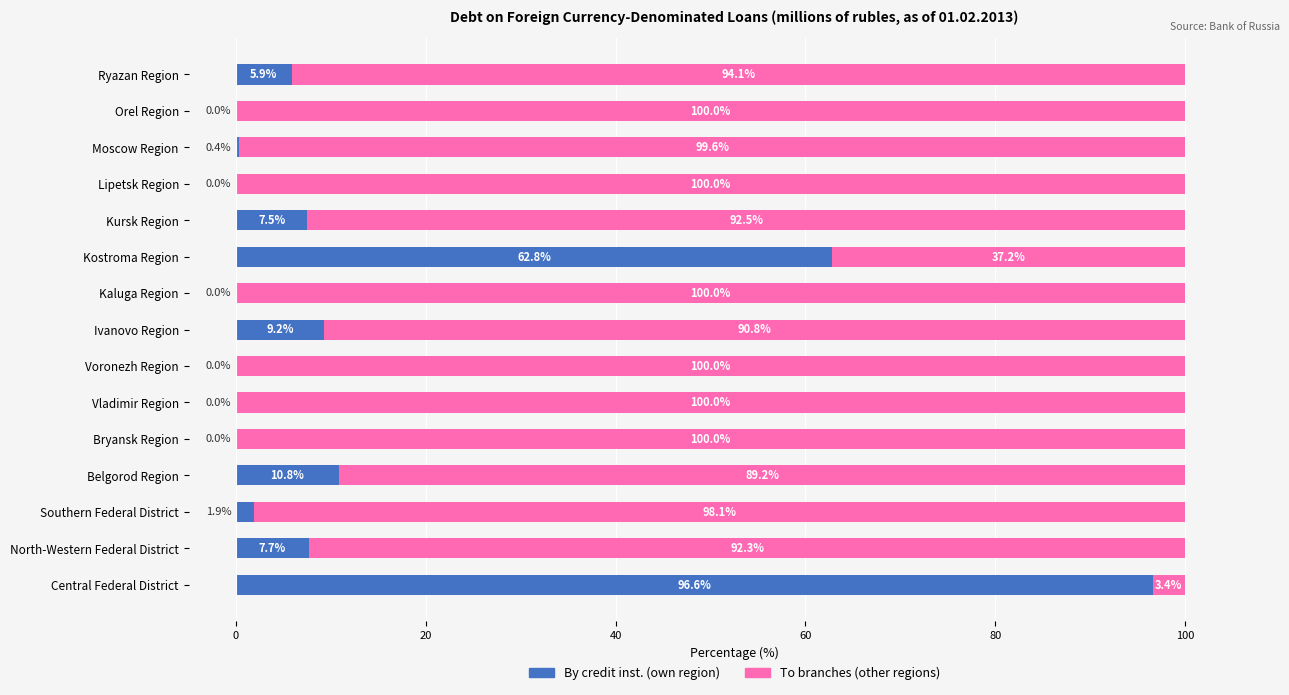

What is the total value across all series at Kursk Region?

100.0